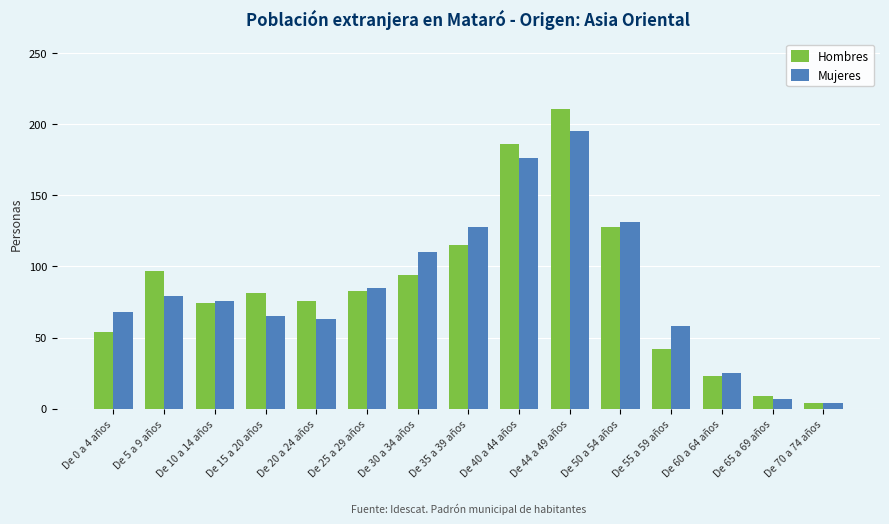

What is the total value across all series at De 35 a 39 años?

243